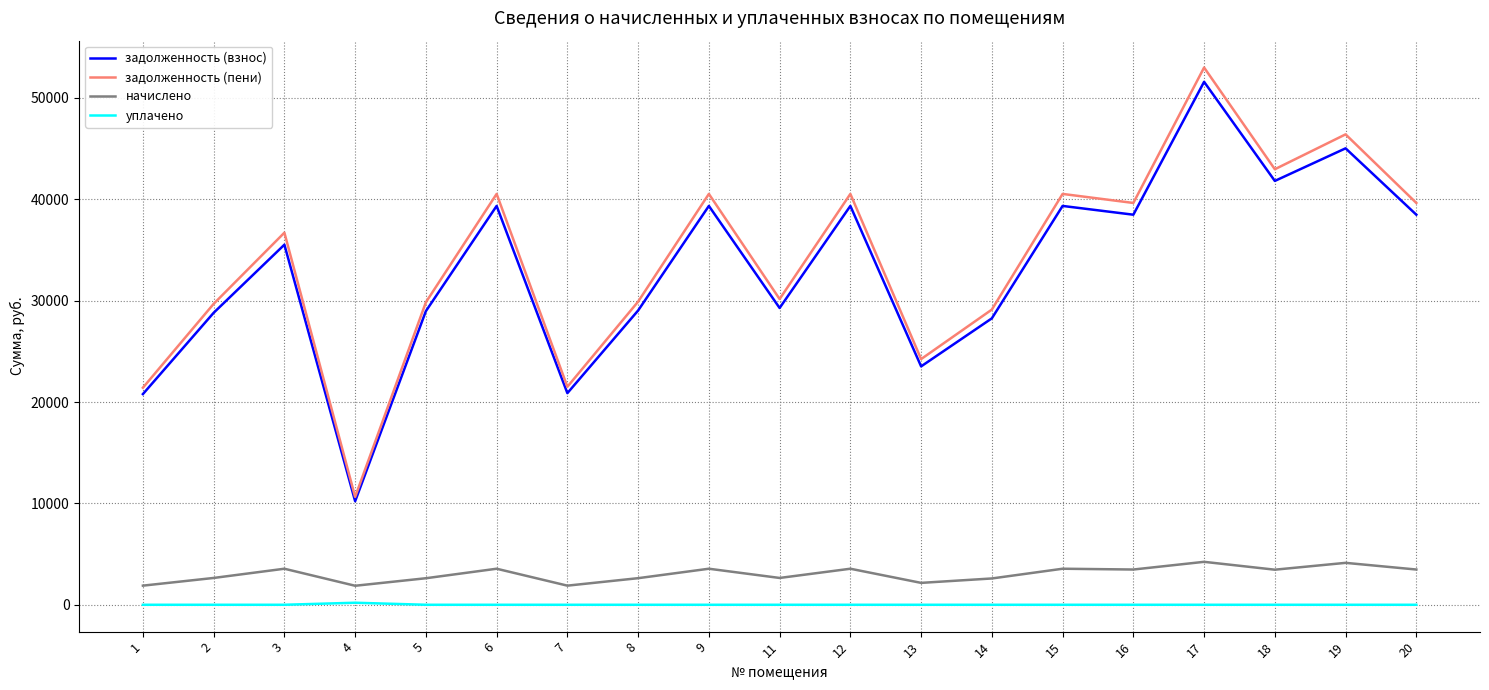

What is the difference between the задолженность (пени) values at 4 and 2?

19041.2